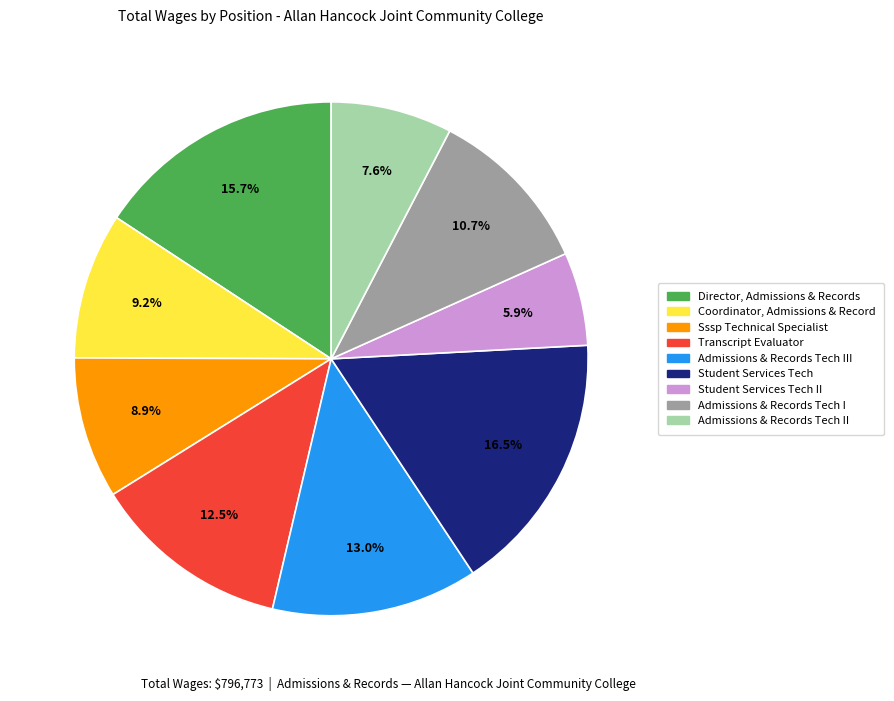

Does any single category account for the majority?

No